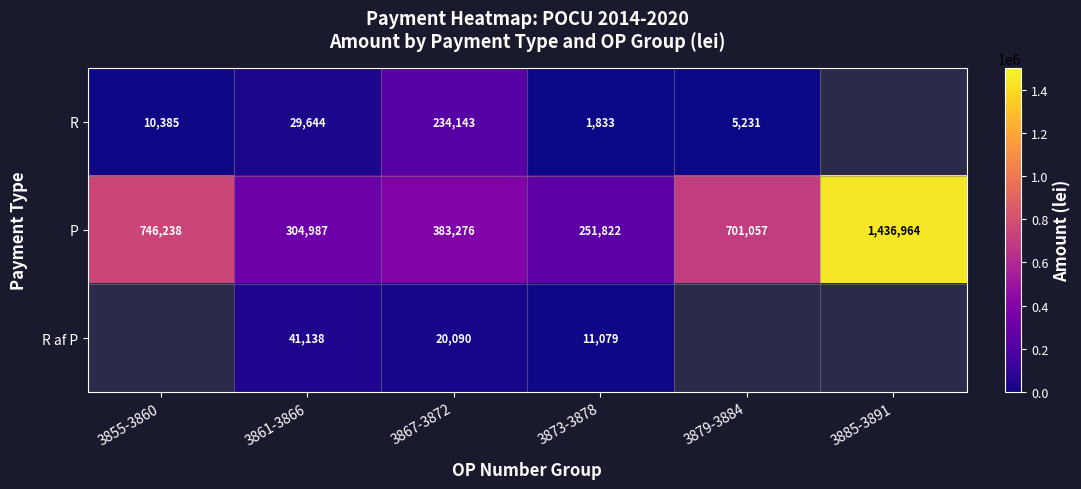

Between 3861-3866 and 3867-3872, which series saw the biggest shift?

R